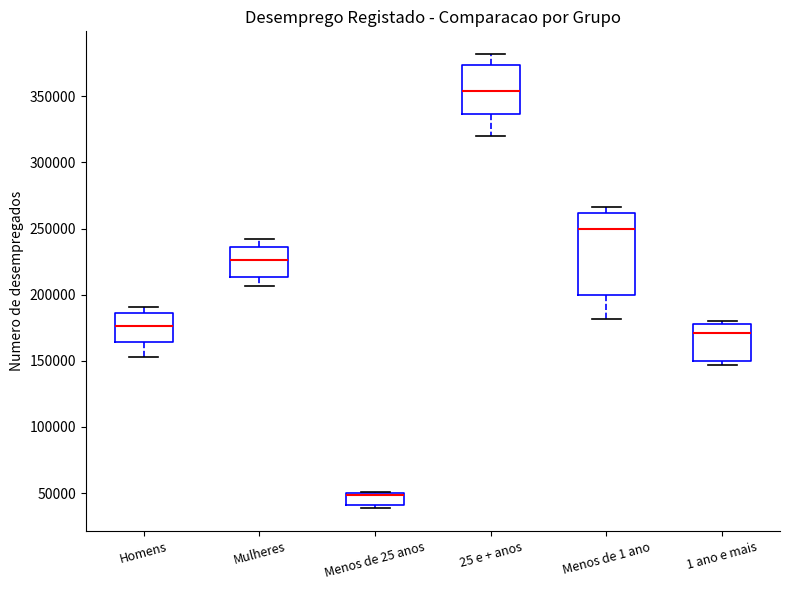

Reading left to right, read every box against the y-axis: the position of its median line, the range the box covers, and the ends of its whiskers. The values are not printed on the chart, so give them approximately, as read against the axis.

Homens: median 175000, box 165000 to 185000, whiskers 155000 to 190000
Mulheres: median 225000, box 215000 to 235000, whiskers 205000 to 240000
Menos de 25 anos: median 50000 (drawn on the box's upper edge), box 40000 to 50000, whiskers 40000 (just below the box's lower edge) to 50000
25 e + anos: median 355000, box 335000 to 375000, whiskers 320000 to 380000
Menos de 1 ano: median 250000, box 200000 to 260000, whiskers 180000 to 265000
1 ano e mais: median 170000, box 150000 to 180000, whiskers 145000 to 180000 (just above the box's upper edge)